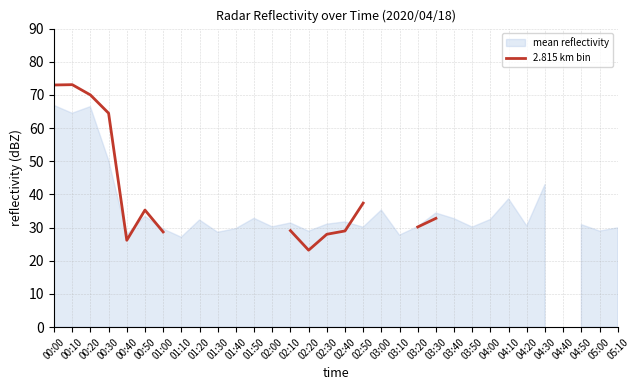

At which label does the data first exceed 73?

00:10